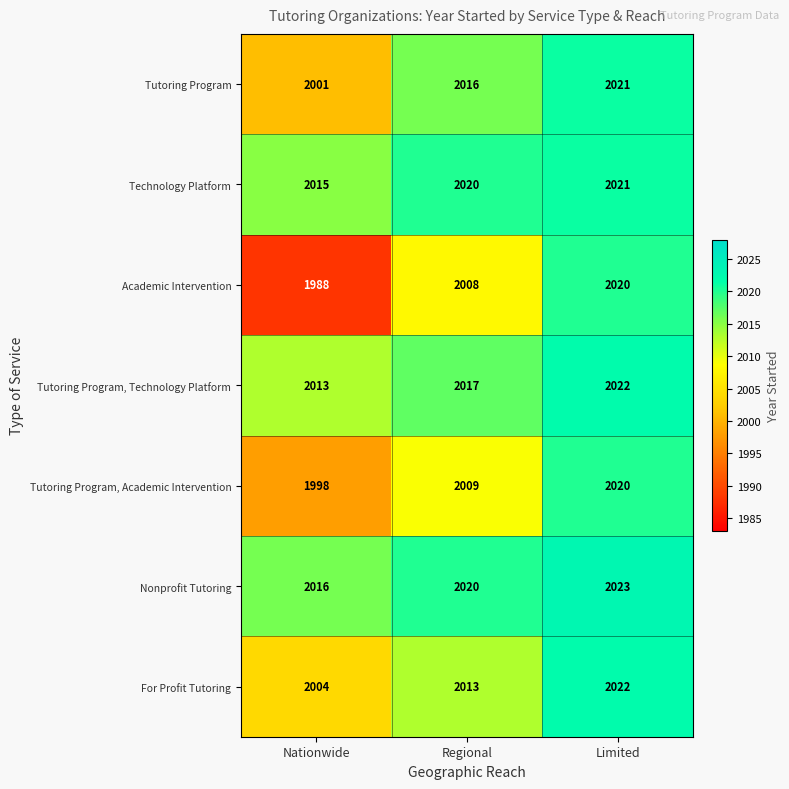

At which label is Tutoring Program, Technology Platform closest to 2017?

Regional